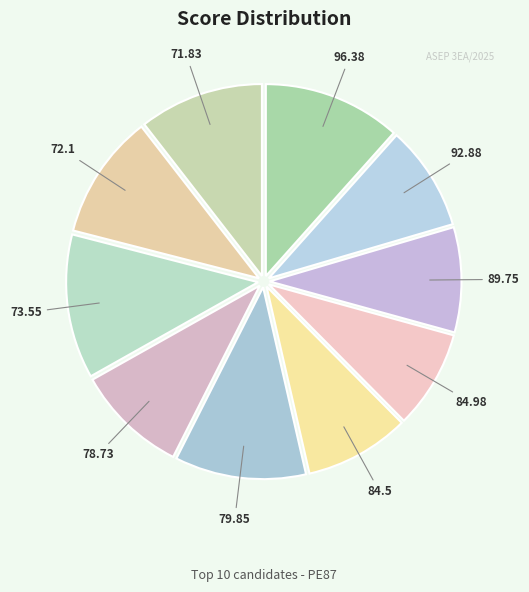

What is the largest slice in the pie chart?

73.55